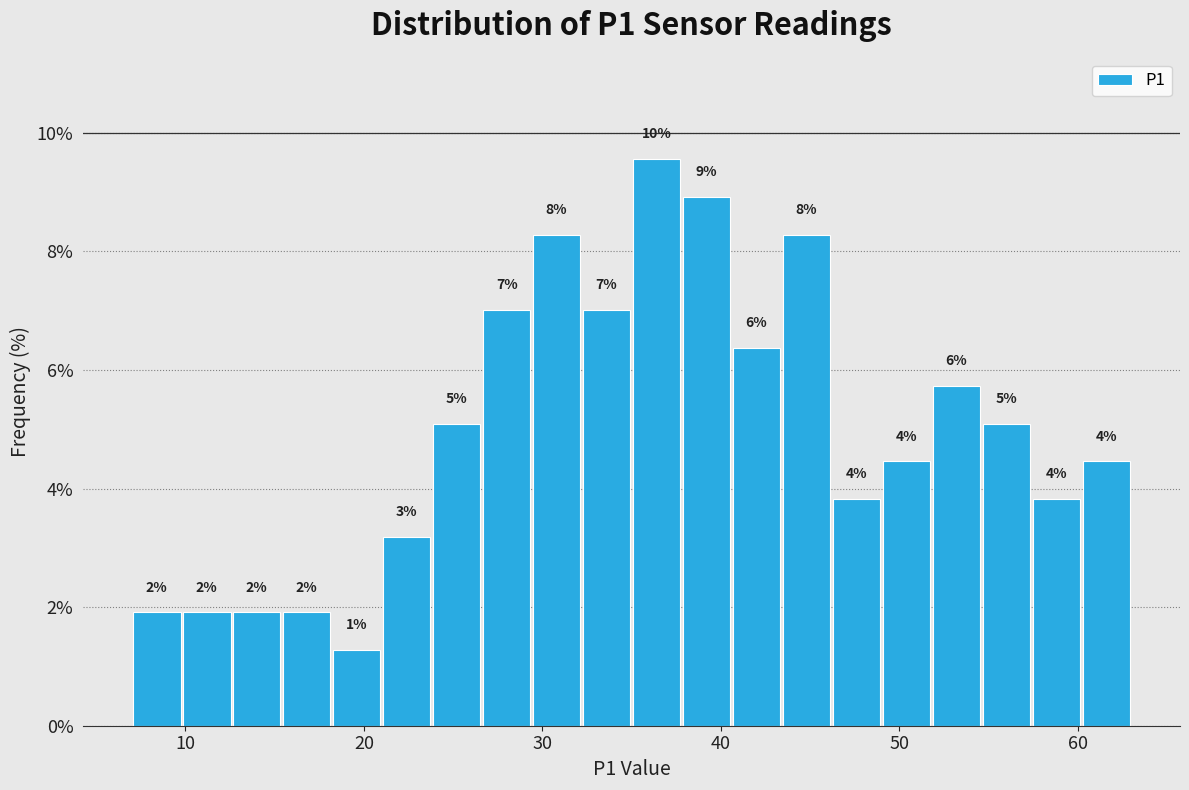

Read against the x-axis, roughly where is the centre of the tallest bar?

36